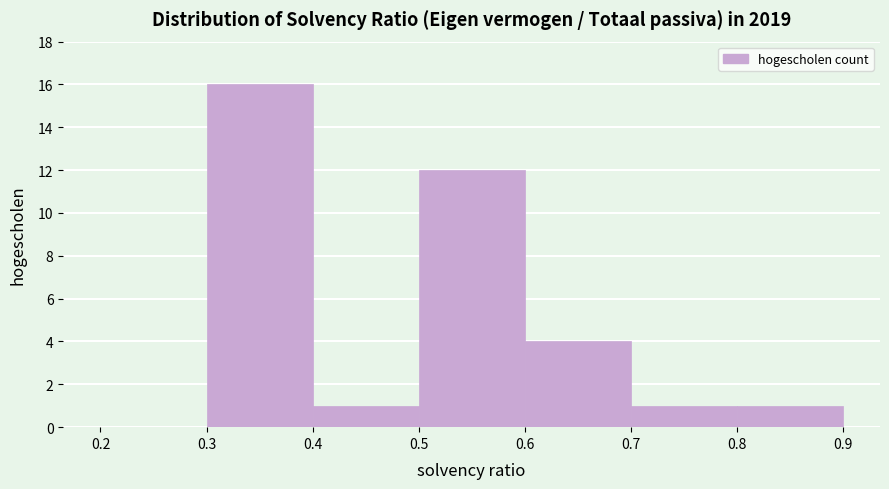

Reading left to right, transcribe this chart: for each bar, give the range it covers on the x-axis and its height. The values are not printed on the chart, so give them approximately, as read against the axis.

0.2 to 0.3: 0
0.3 to 0.4: 16
0.4 to 0.5: 1
0.5 to 0.6: 12
0.6 to 0.7: 4
0.7 to 0.8: 1
0.8 to 0.9: 1